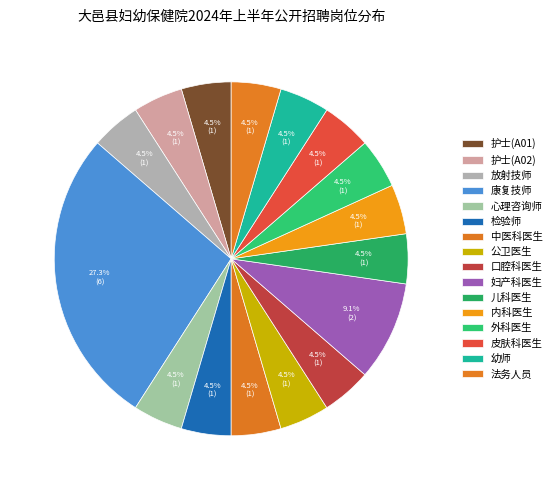

True or false: 外科医生 accounts for 1% of the total.

False